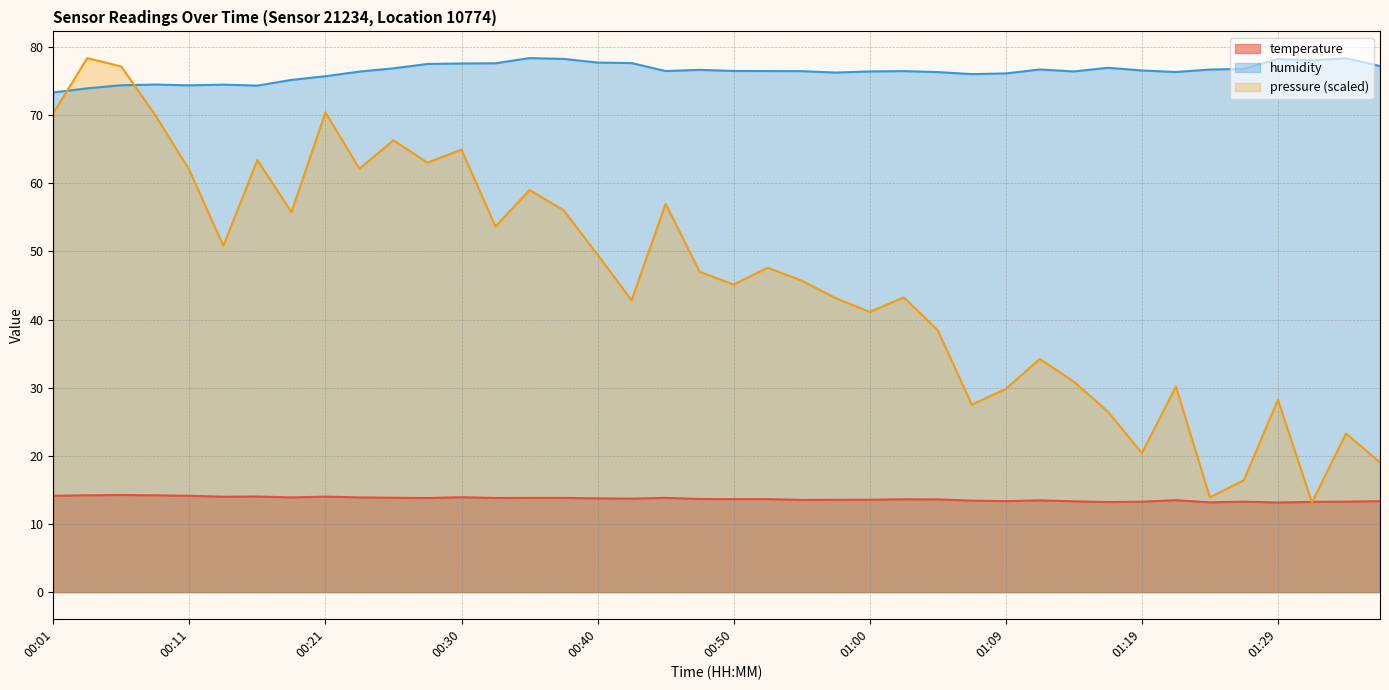

At which label does humidity first exceed 76?

00:23